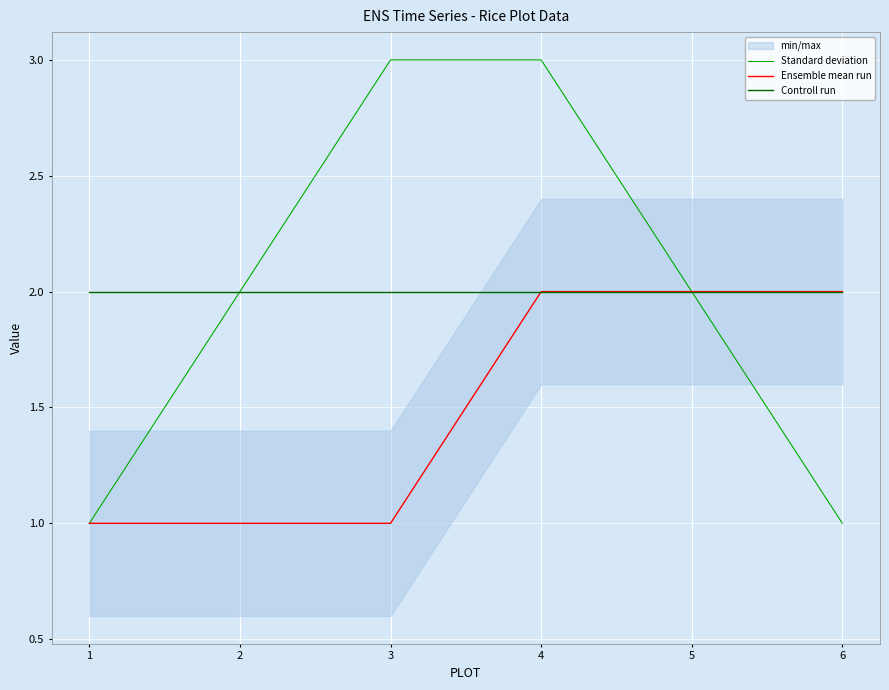

What is the value of the Ensemble mean run point at the 6th from the left?

2